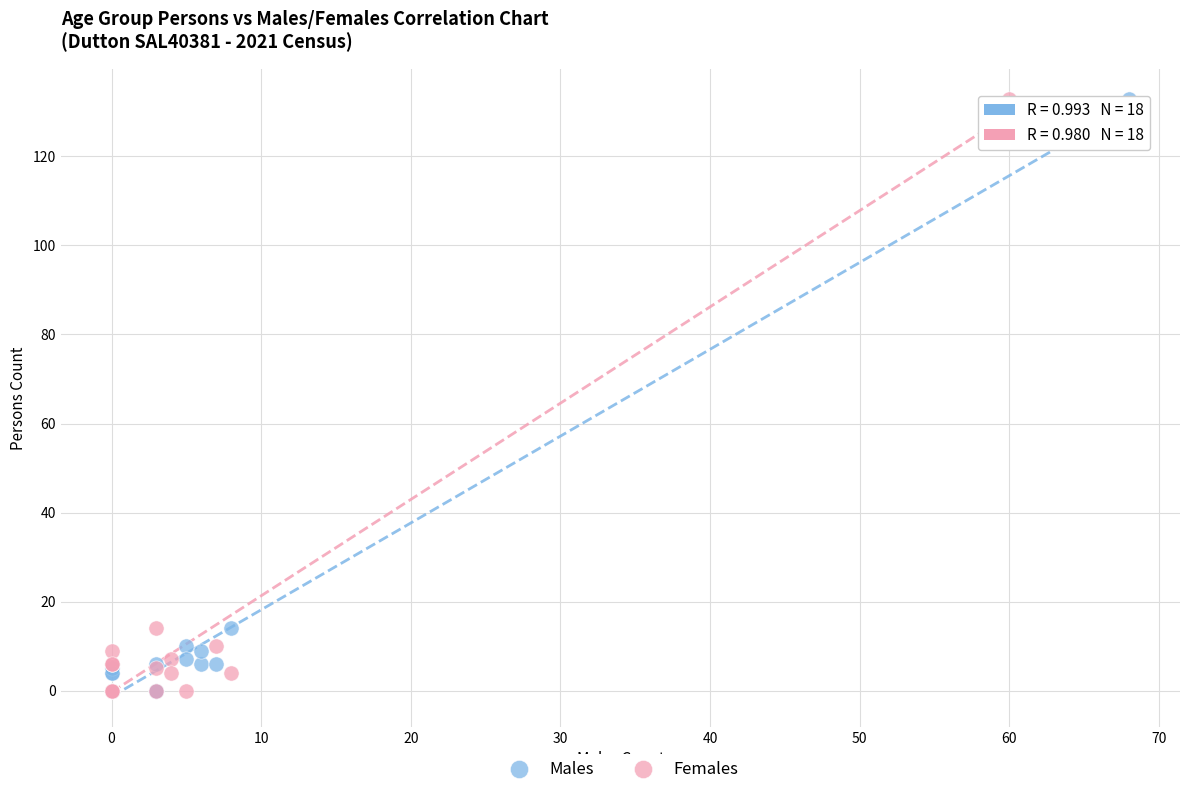

What are all the series names shown in the legend?

Males, Females